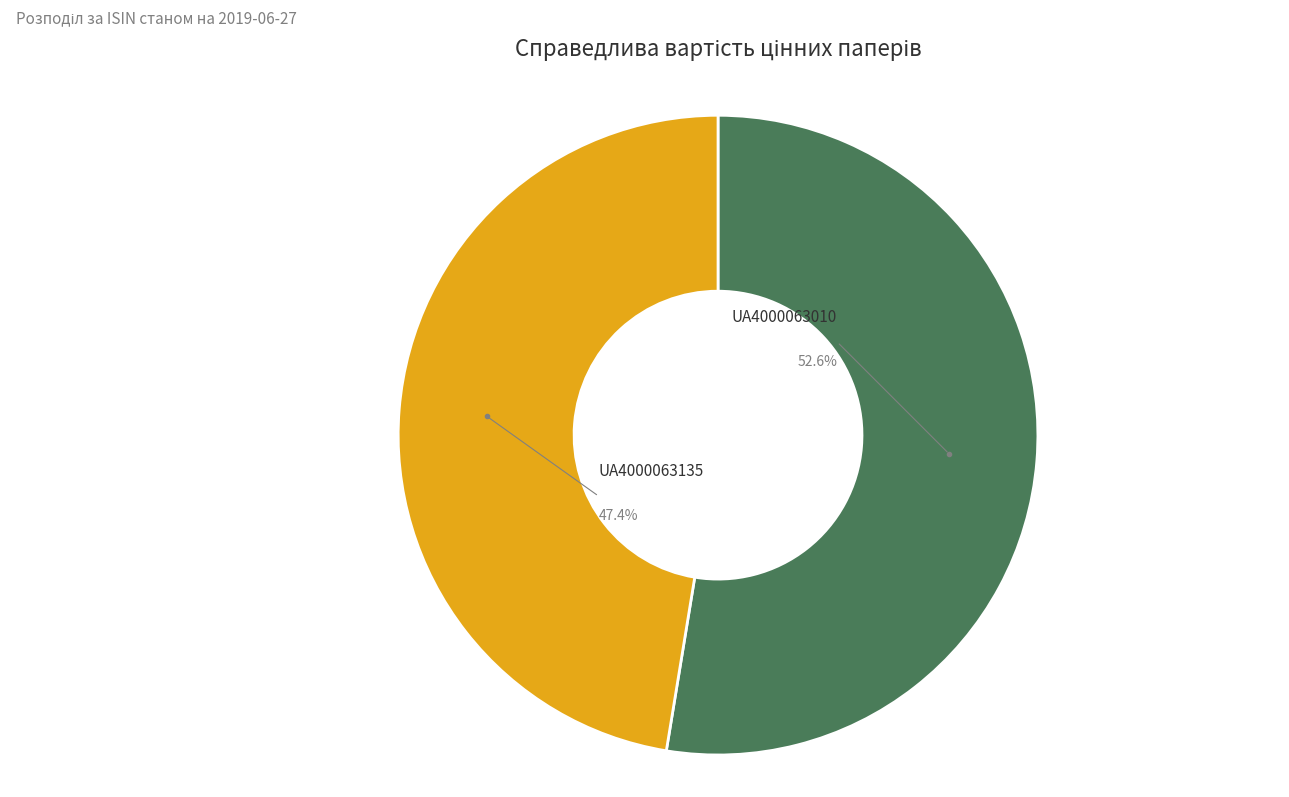

What percentage do UA4000063135 and UA4000063010 together represent?

100.0%